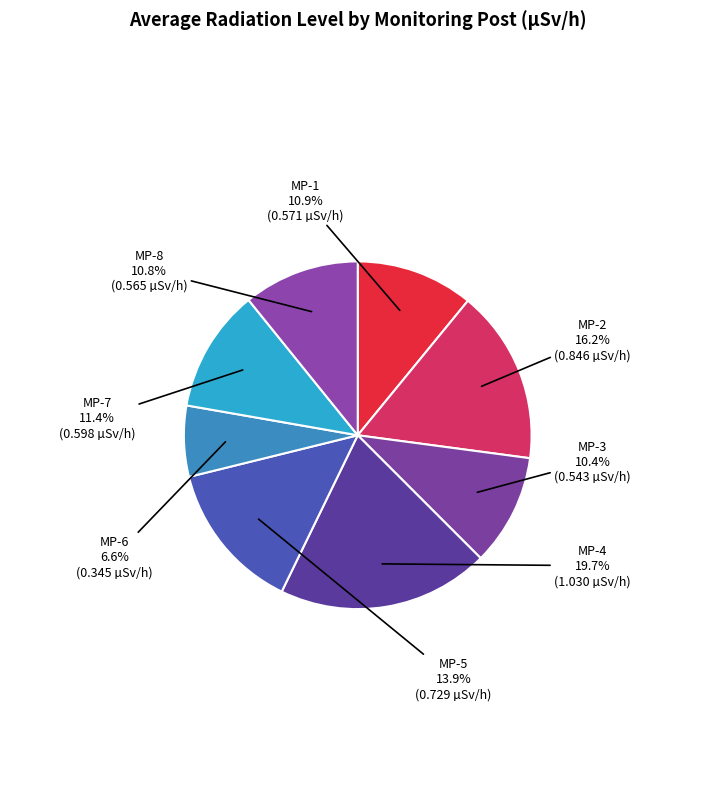

How many slices are in this pie chart?

8